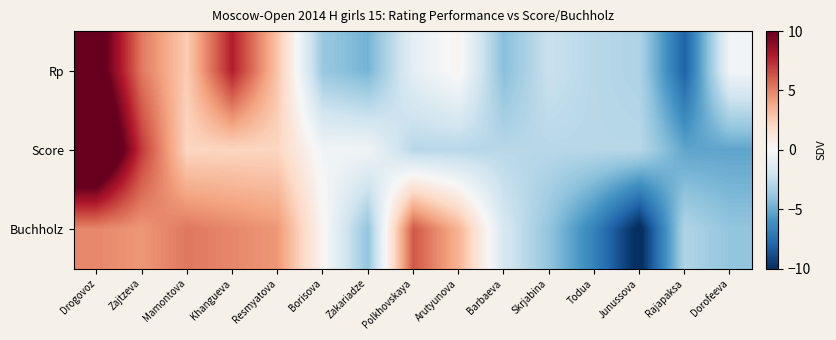

What is the smallest value displayed?

-10.4